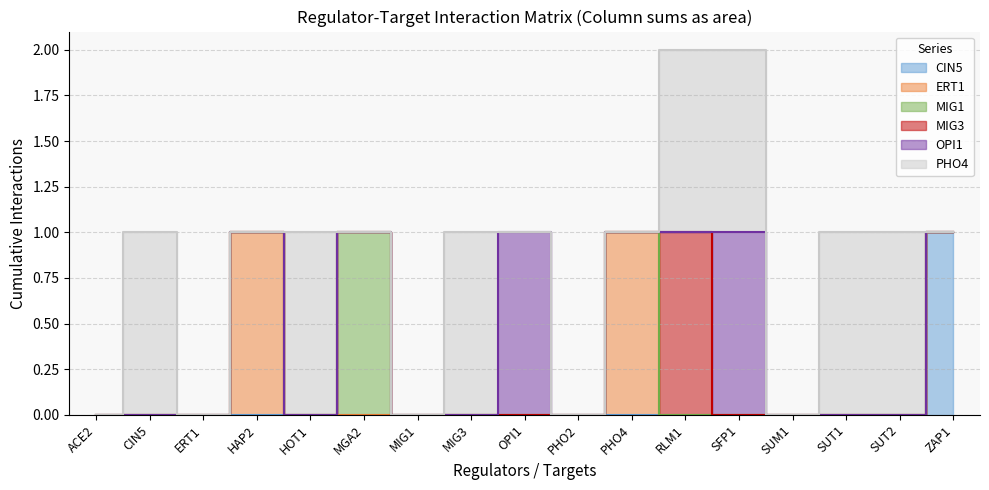

Read the PHO4 value at HOT1.

1